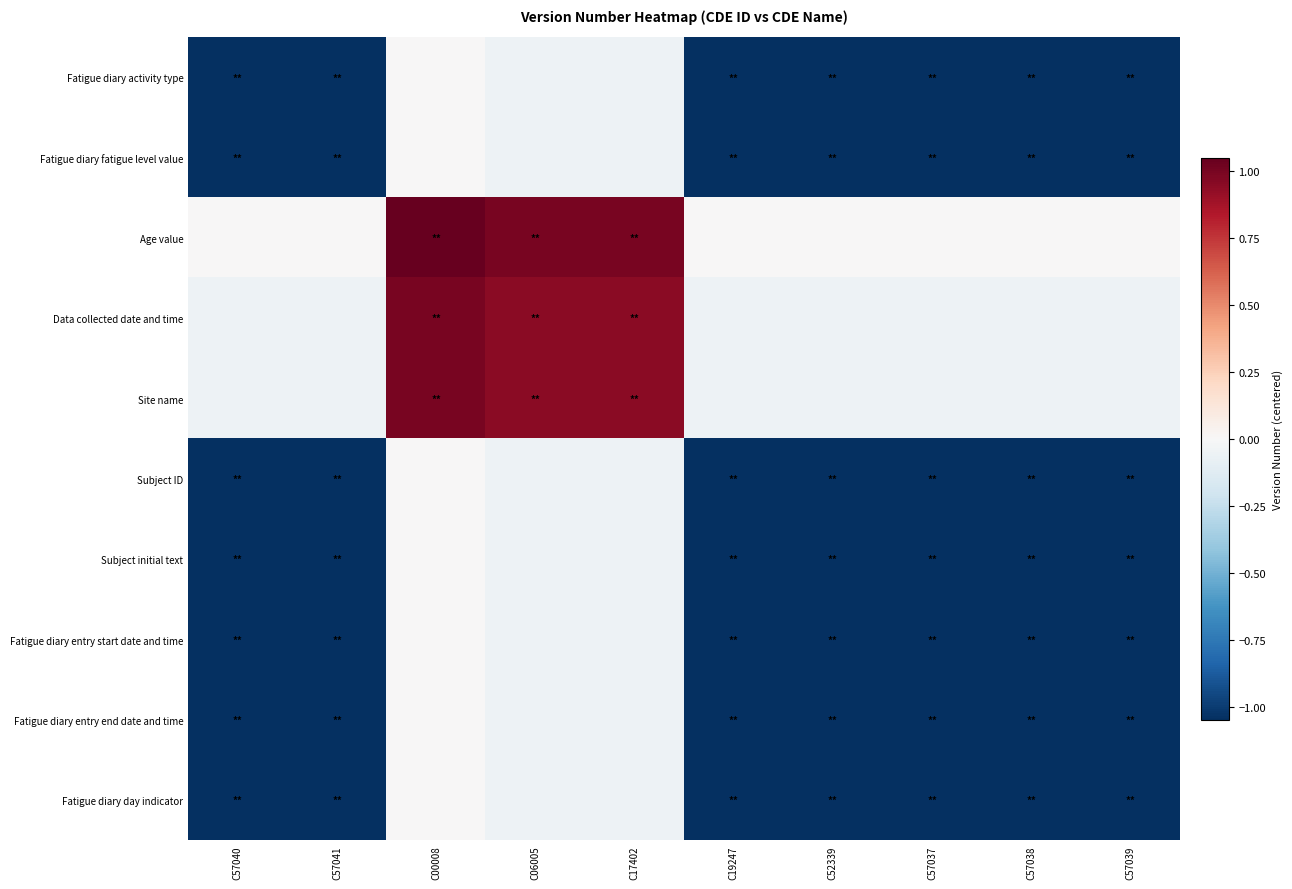

Reading left to right, transcribe all the data shown in this chart.

Fatigue diary activity type: C57040=-1.0	C57041=-1.0	C00008=0.0	C06005=-0.0	C17402=-0.0	C19247=-1.0	C52339=-1.0	C57037=-1.0	C57038=-1.0	C57039=-1.0
Fatigue diary fatigue level value: C57040=-1.0	C57041=-1.0	C00008=0.0	C06005=-0.0	C17402=-0.0	C19247=-1.0	C52339=-1.0	C57037=-1.0	C57038=-1.0	C57039=-1.0
Age value: C57040=0.0	C57041=0.0	C00008=1.1	C06005=1.0	C17402=1.0	C19247=0.0	C52339=0.0	C57037=0.0	C57038=0.0	C57039=0.0
Data collected date and time: C57040=-0.0	C57041=-0.0	C00008=1.0	C06005=1.0	C17402=1.0	C19247=-0.0	C52339=-0.0	C57037=-0.0	C57038=-0.0	C57039=-0.0
Site name: C57040=-0.0	C57041=-0.0	C00008=1.0	C06005=1.0	C17402=1.0	C19247=-0.0	C52339=-0.0	C57037=-0.0	C57038=-0.0	C57039=-0.0
Subject ID: C57040=-1.0	C57041=-1.0	C00008=0.0	C06005=-0.0	C17402=-0.0	C19247=-1.0	C52339=-1.0	C57037=-1.0	C57038=-1.0	C57039=-1.0
Subject initial text: C57040=-1.0	C57041=-1.0	C00008=0.0	C06005=-0.0	C17402=-0.0	C19247=-1.0	C52339=-1.0	C57037=-1.0	C57038=-1.0	C57039=-1.0
Fatigue diary entry start date and time: C57040=-1.0	C57041=-1.0	C00008=0.0	C06005=-0.0	C17402=-0.0	C19247=-1.0	C52339=-1.0	C57037=-1.0	C57038=-1.0	C57039=-1.0
Fatigue diary entry end date and time: C57040=-1.0	C57041=-1.0	C00008=0.0	C06005=-0.0	C17402=-0.0	C19247=-1.0	C52339=-1.0	C57037=-1.0	C57038=-1.0	C57039=-1.0
Fatigue diary day indicator: C57040=-1.0	C57041=-1.0	C00008=0.0	C06005=-0.0	C17402=-0.0	C19247=-1.0	C52339=-1.0	C57037=-1.0	C57038=-1.0	C57039=-1.0